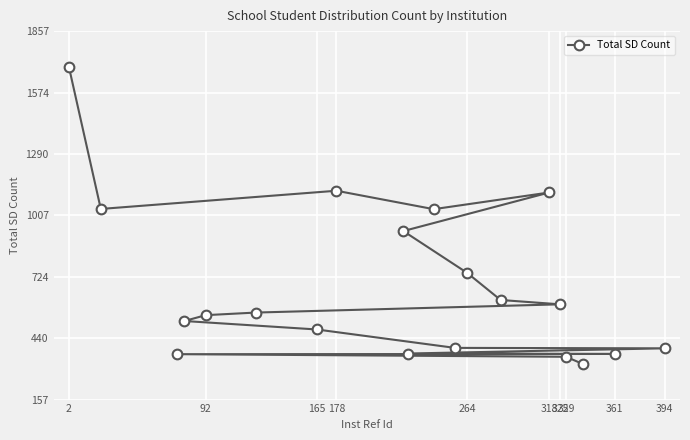

What is the maximum value shown in the chart?

1693